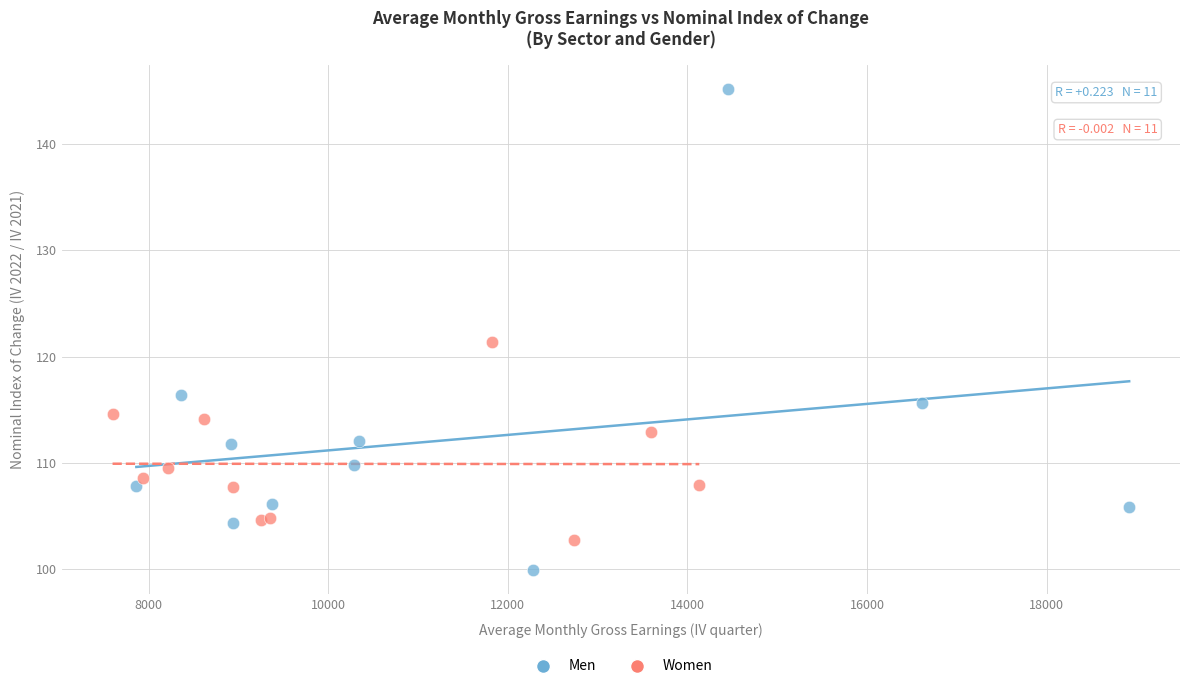

What are all the series names shown in the legend?

Men, Women